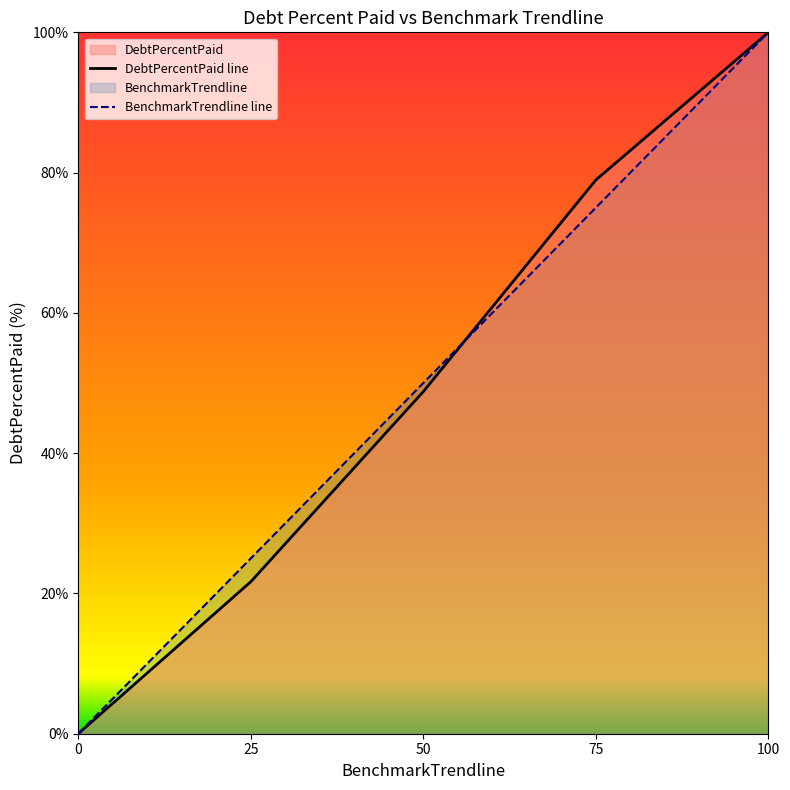

True or false: BenchmarkTrendline has more than 0 points higher than both neighbors.

False